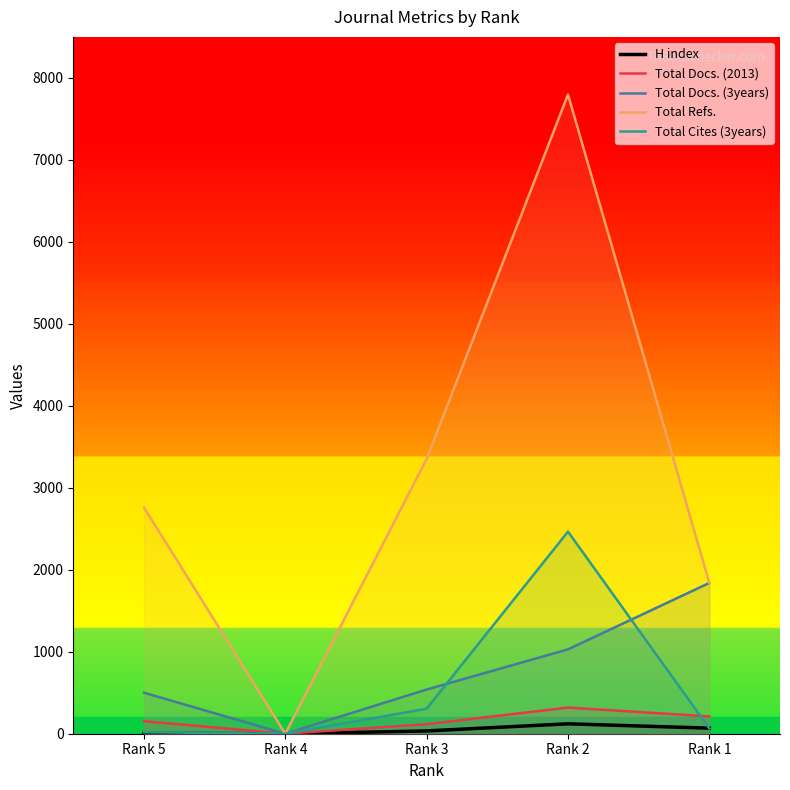

Which has a higher value, Rank 3 or Rank 2?

Rank 2